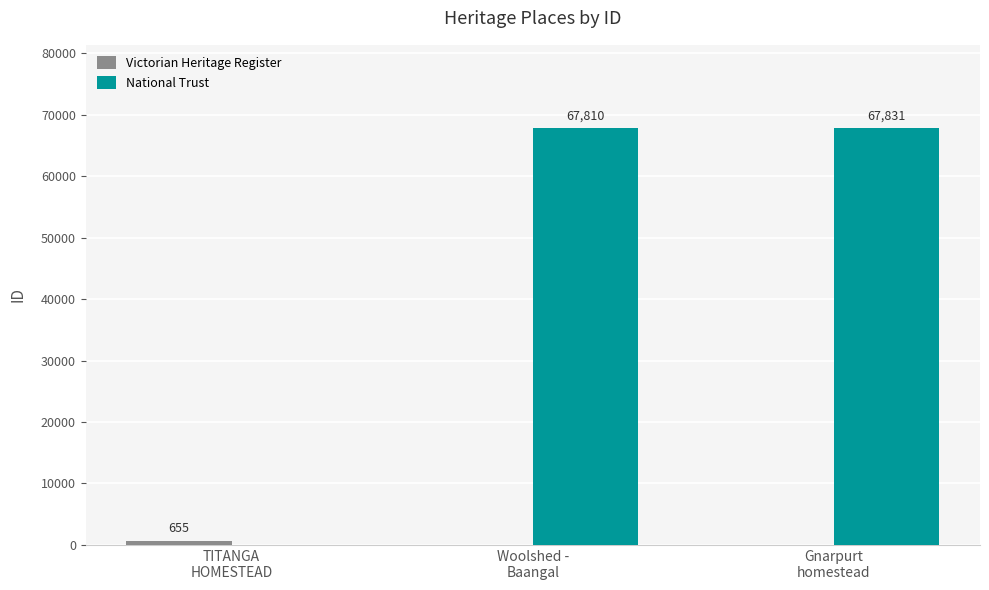

Which series changed the most between TITANGA
HOMESTEAD and Gnarpurt
homestead?

National Trust